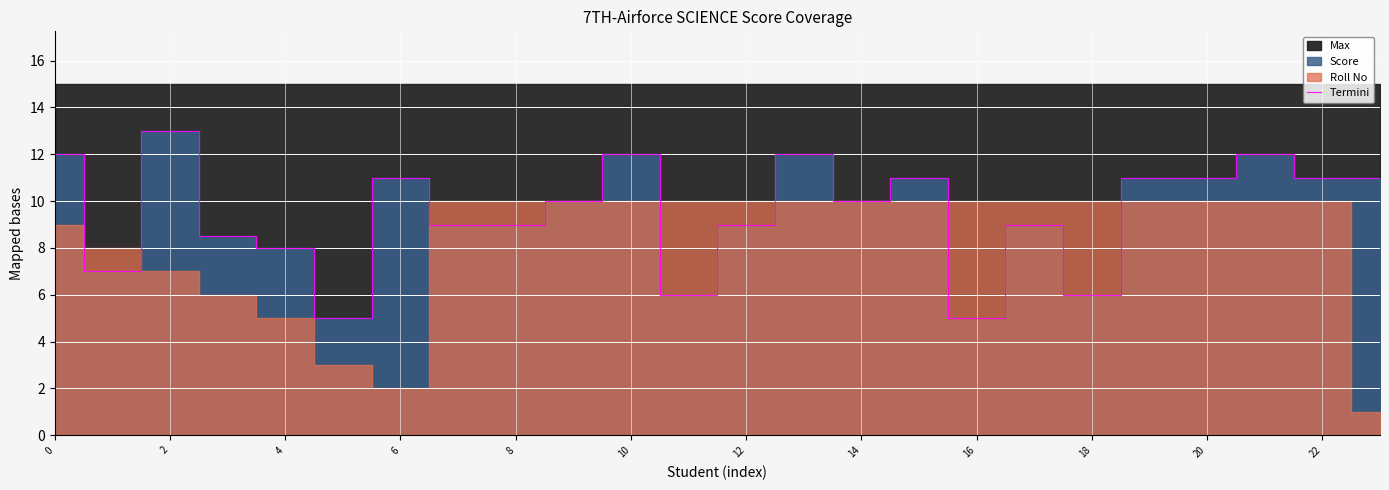

The Termini series shows 12.0 at 0. True or false?

True